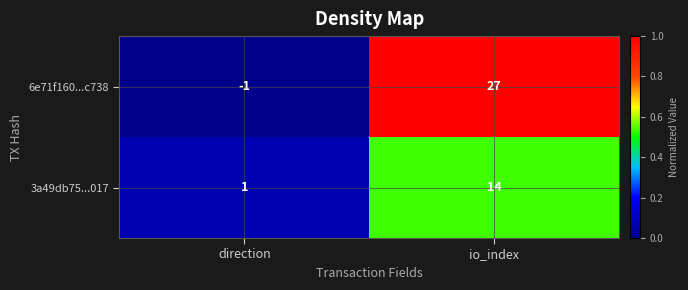

What is the spread (max minus min) of values at io_index?

13